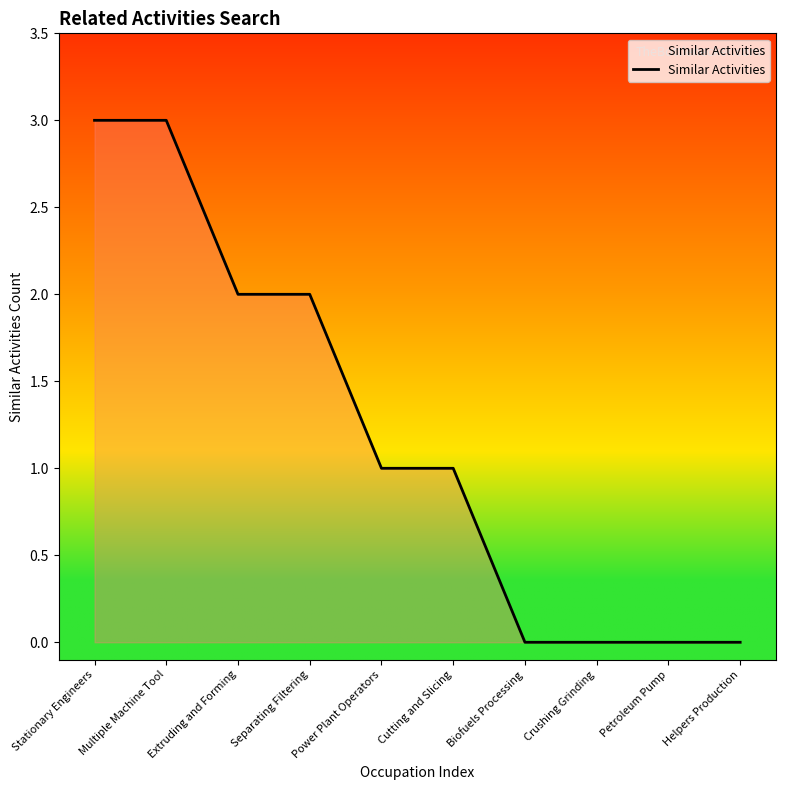

What is the ratio of the value at Cutting and Slicing to the value at Power Plant Operators?

1.0